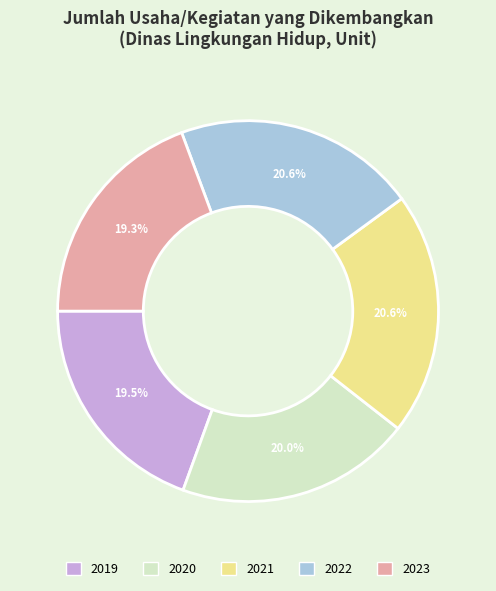

What is the ratio of the value at 2020 to the value at 2019?

1.0